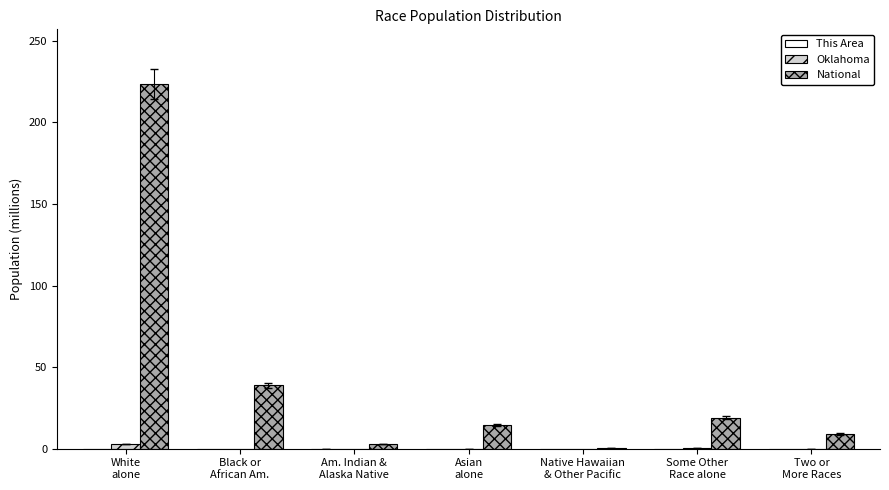

What is the average value of the Oklahoma series?

0.4